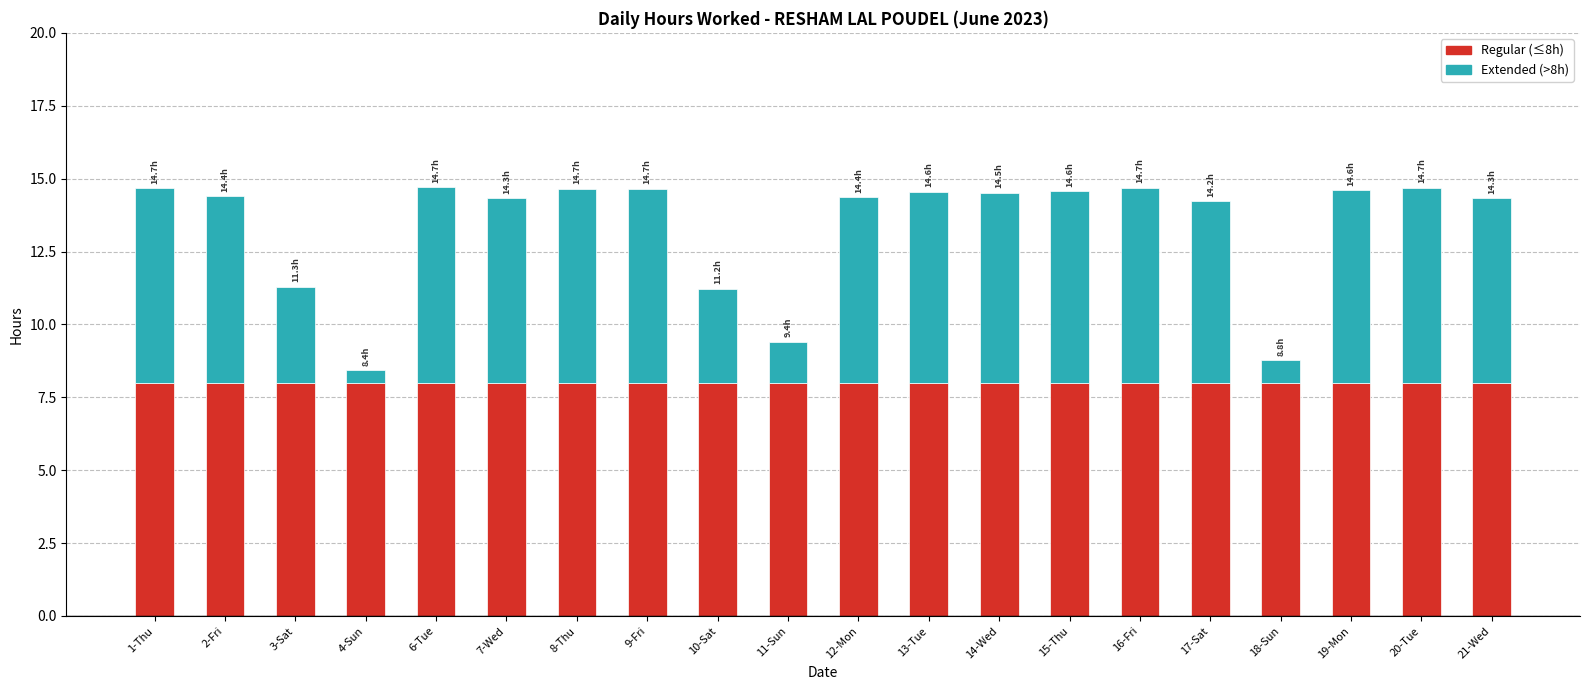

Is it true that Regular (≤8h) equals 1.9 at 14-Wed?

False